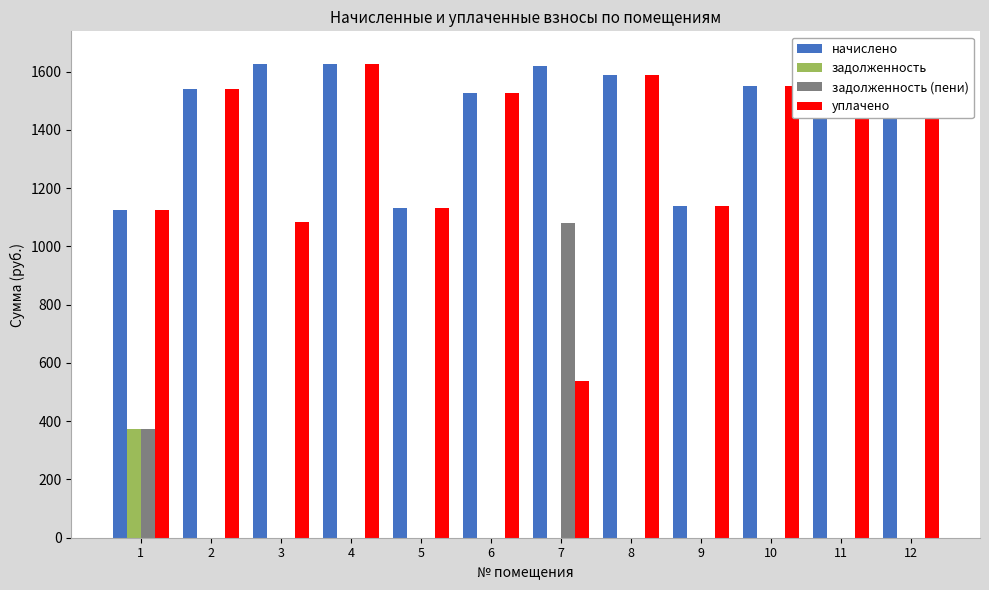

How many groups of bars are there?

12